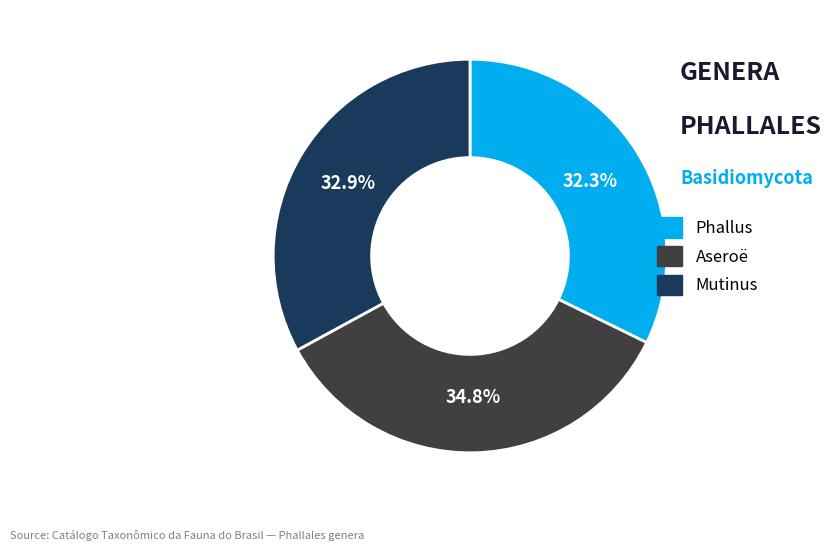

To the nearest percent, what portion does Mutinus represent?

33%